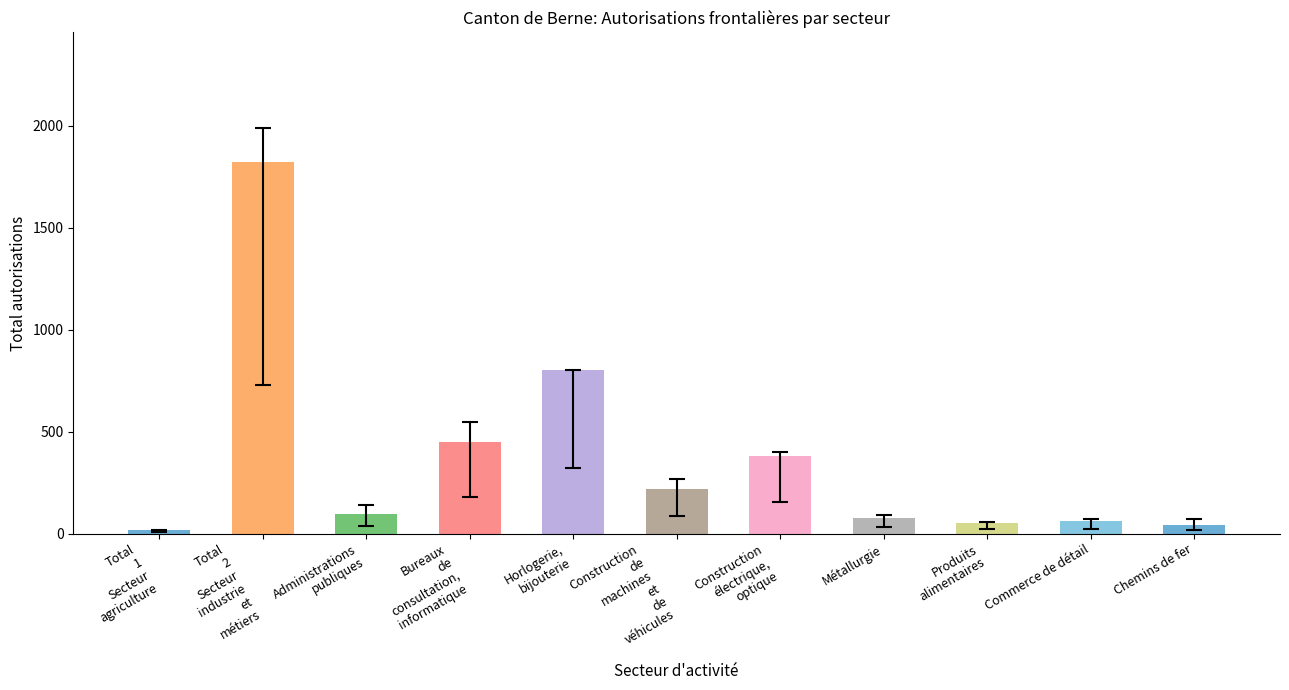

The value at Bureaux
de
consultation,
informatique is 447. True or false?

True